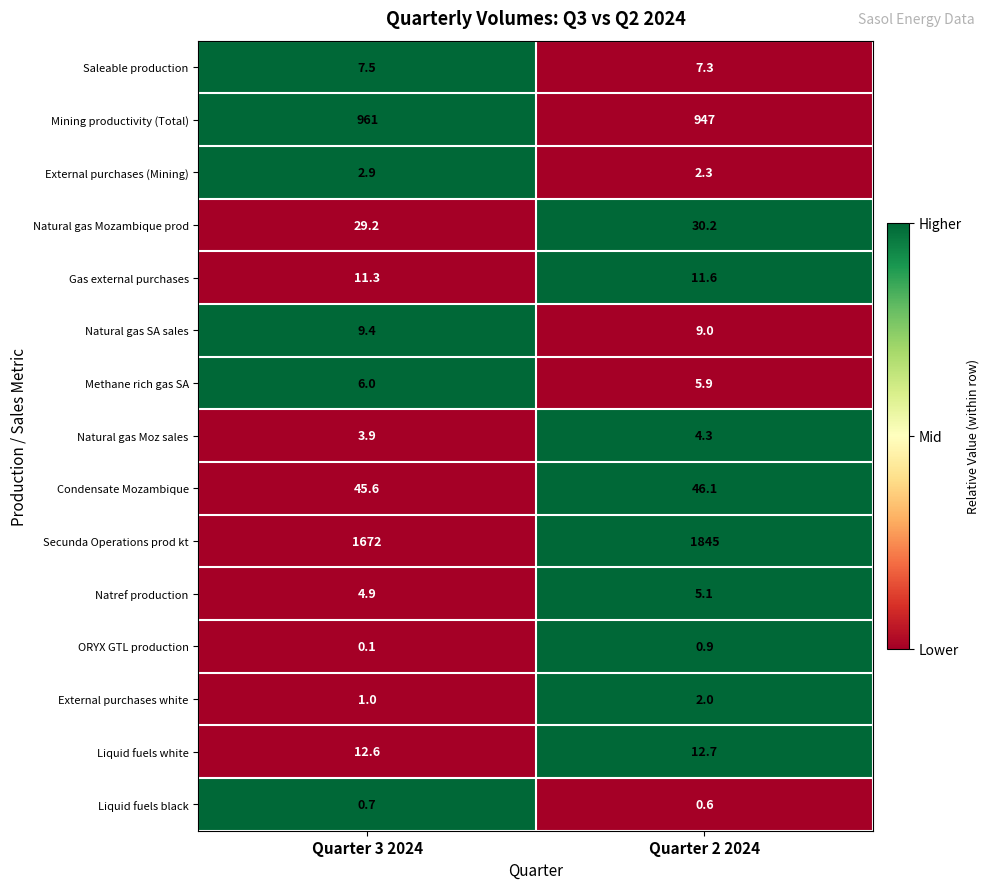

The value of Natural gas Mozambique prod at Quarter 3 2024 is 29.2. True or false?

True